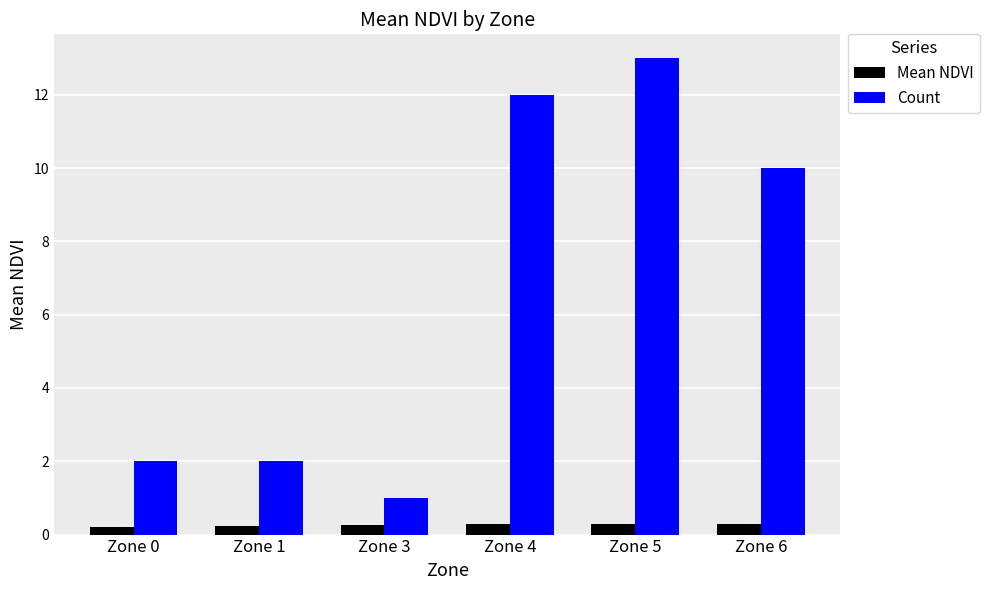

At which category is the sum across all series the highest?

Zone 5